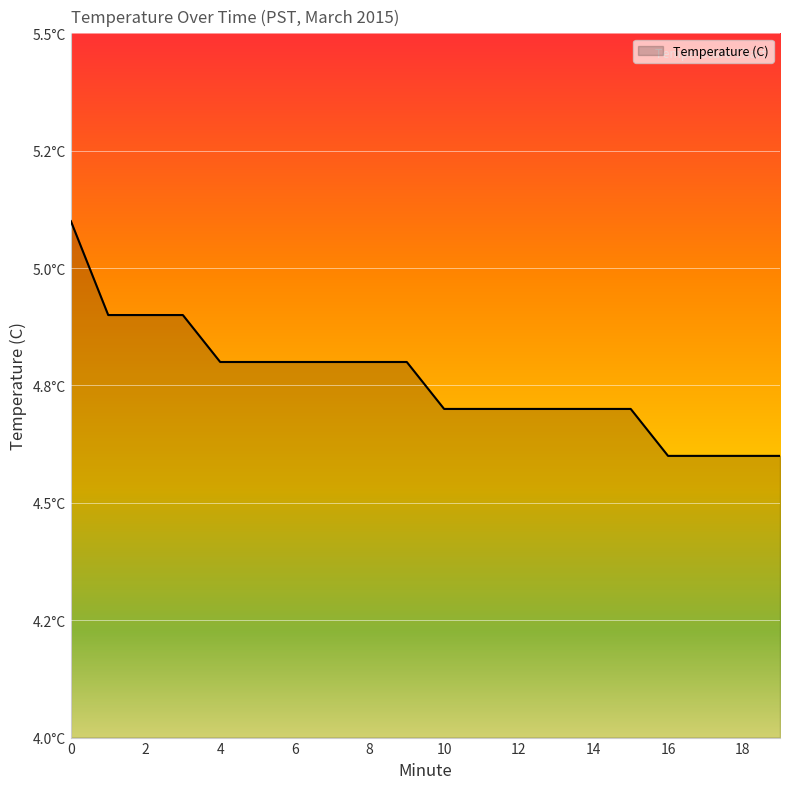

Is this an area chart (filled region under the line)?

Yes